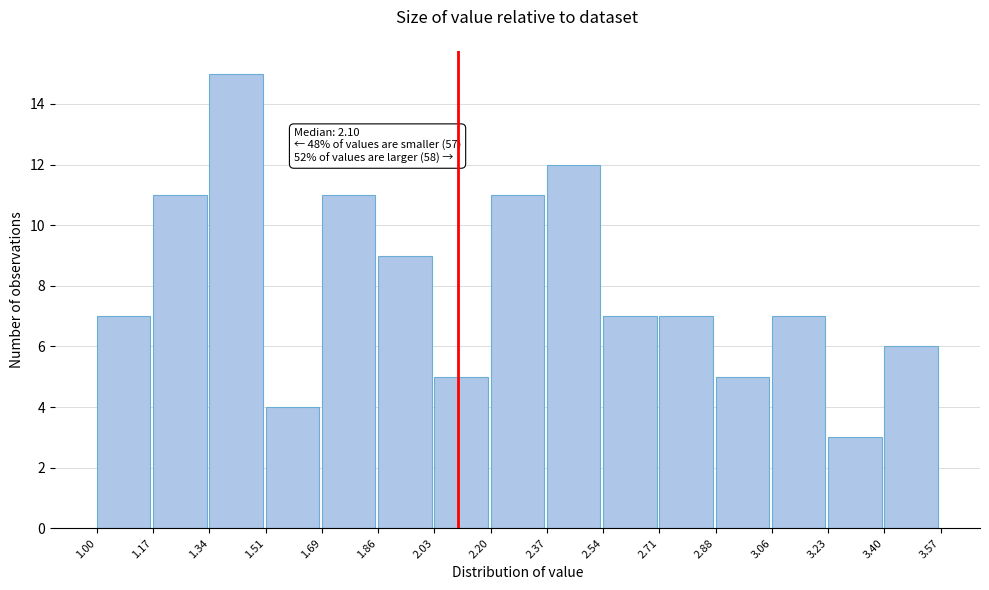

Which range on the x-axis has the tallest bar?

1.34 to 1.51